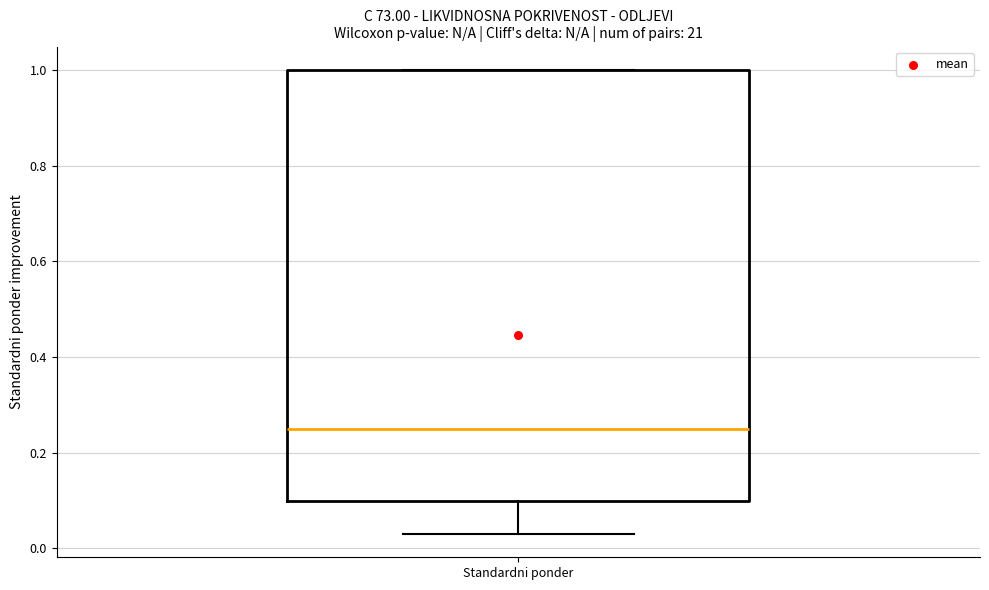

Where does the lower whisker of the box for Standardni ponder end on the y-axis? The values are not printed on the chart, so give them approximately, as read against the axis.

0.04